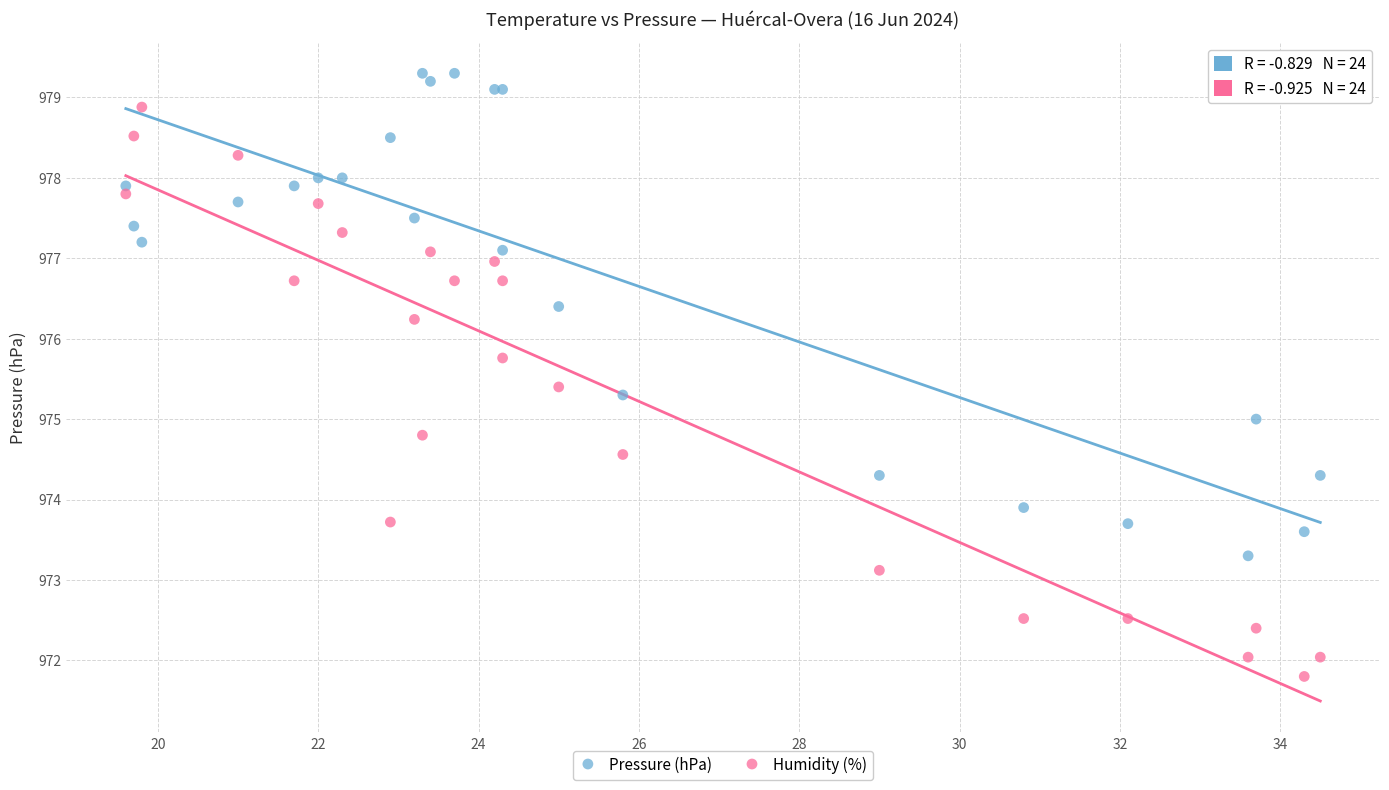

Which series contains the highest Y value?

Pressure (hPa)